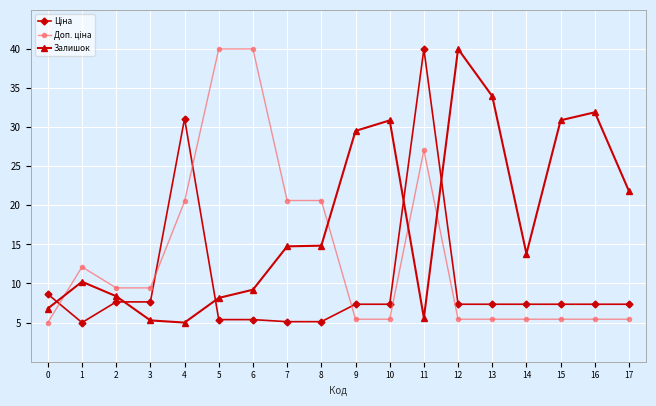

True or false: Залишок has more than 2 points higher than both neighbors.

True